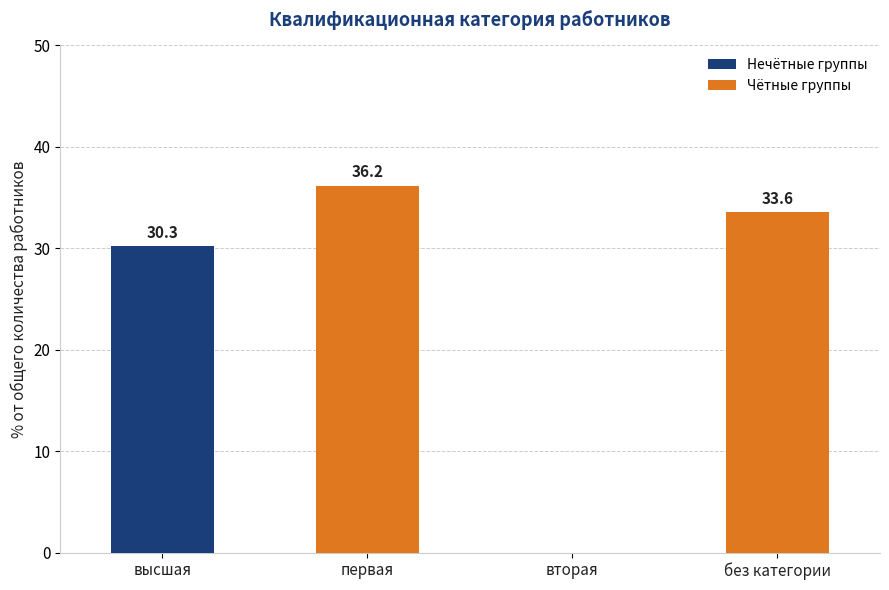

What value does the data have at без категории?

33.6